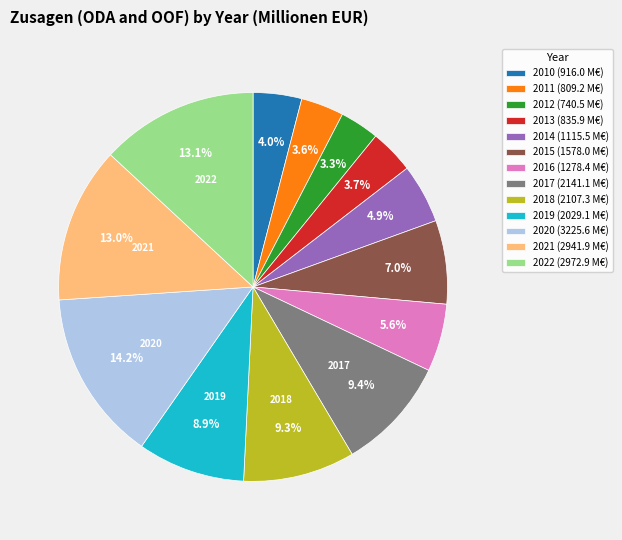

Count the number of slices in the pie.

13